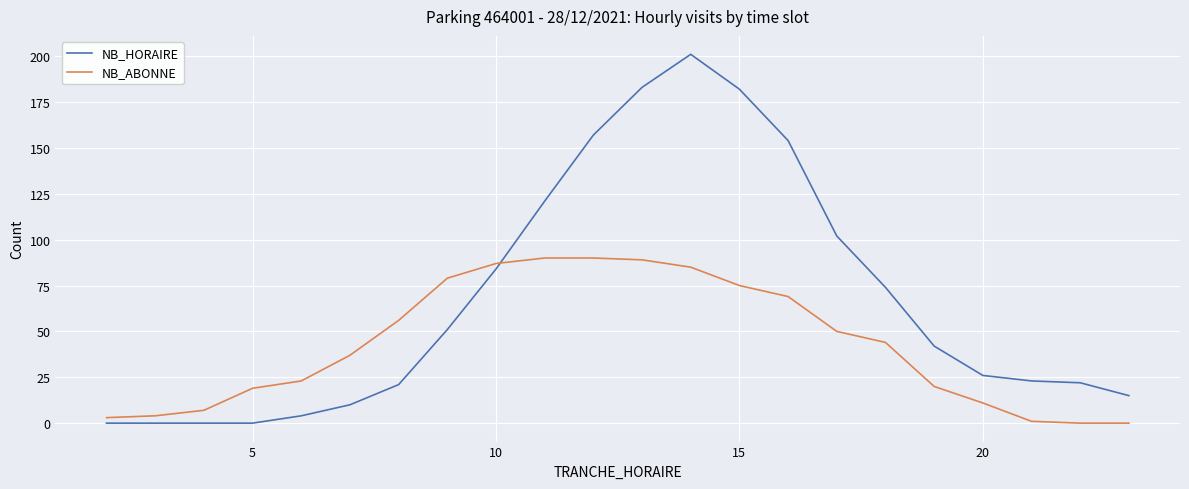

Which series ends up on top after the final intersection of NB_HORAIRE and NB_ABONNE?

NB_HORAIRE